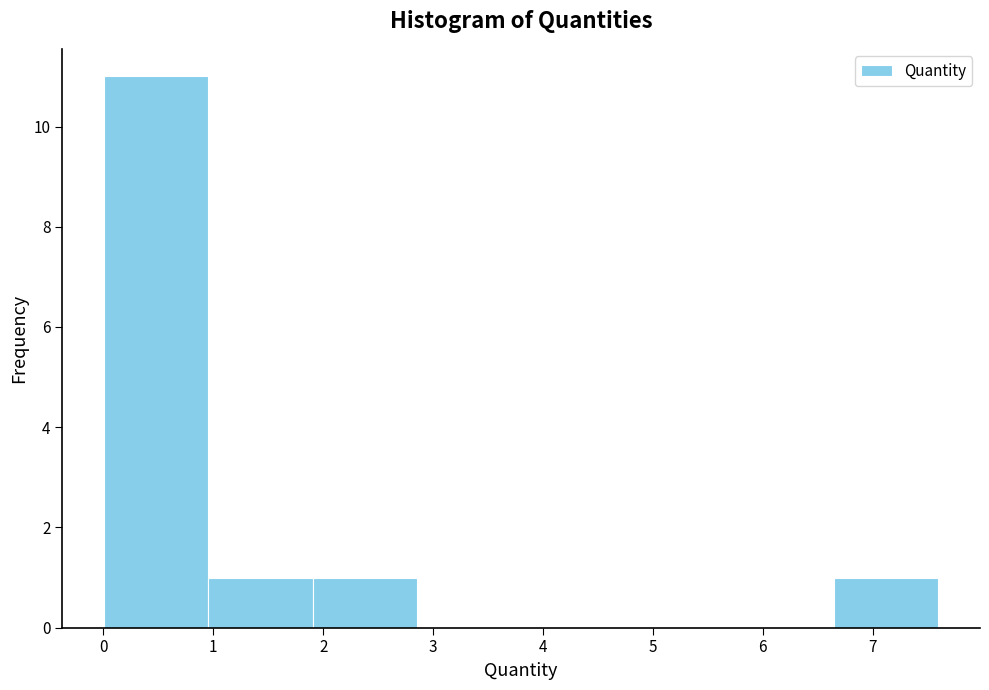

Reading left to right, transcribe this chart: for each bar, give the range it covers on the x-axis and its height. Neither the bar edges nor the heights are printed on the chart, so give them approximately, as read against the axes.

0.0 to 1.0: 11
1.0 to 1.9: 1
1.9 to 2.9: 1
2.9 to 3.8: 0
3.8 to 4.8: 0
4.8 to 5.7: 0
5.7 to 6.6: 0
6.6 to 7.6: 1